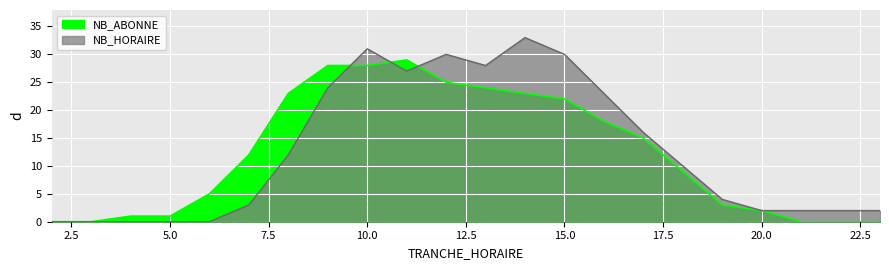

Which series has the widest spread of values?

NB_HORAIRE